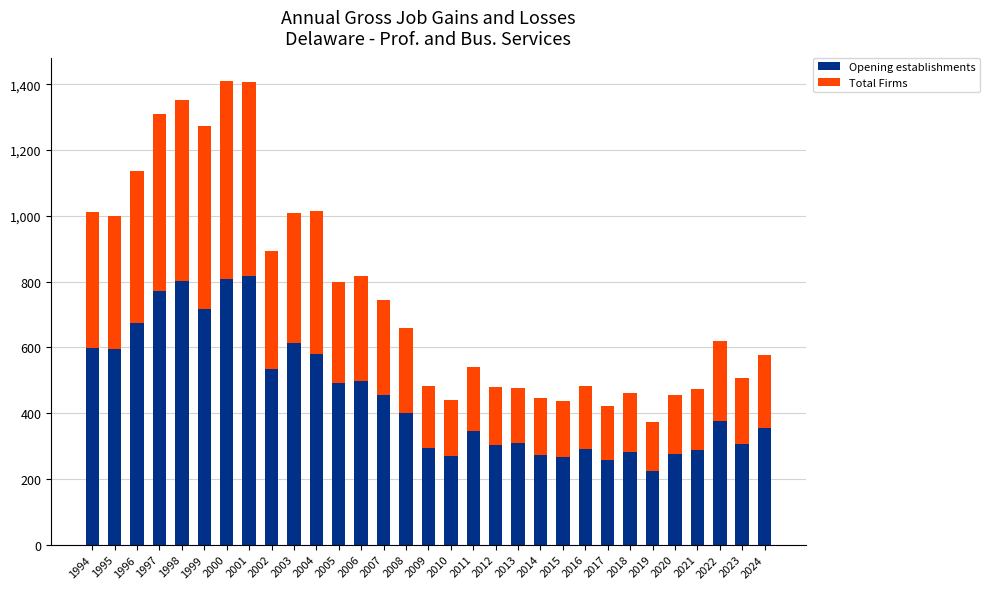

The value of Opening establishments at 1994 is 598. True or false?

True